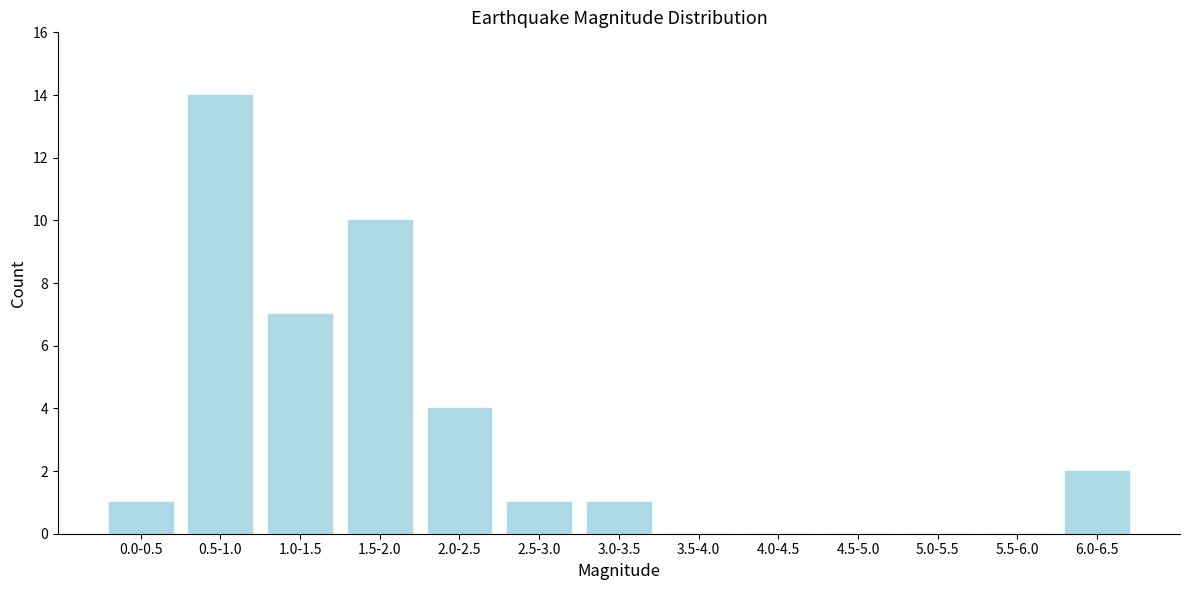

Reading right to left, what are all the values shown in this chart?

6.0-6.5=2	5.5-6.0=0	5.0-5.5=0	4.5-5.0=0	4.0-4.5=0	3.5-4.0=0	3.0-3.5=1	2.5-3.0=1	2.0-2.5=4	1.5-2.0=10	1.0-1.5=7	0.5-1.0=14	0.0-0.5=1